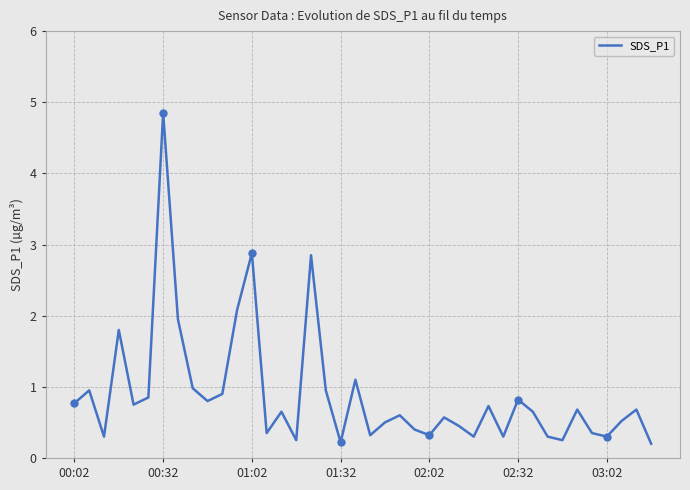

Which category has the highest value in the SDS_P1 series?

00:32